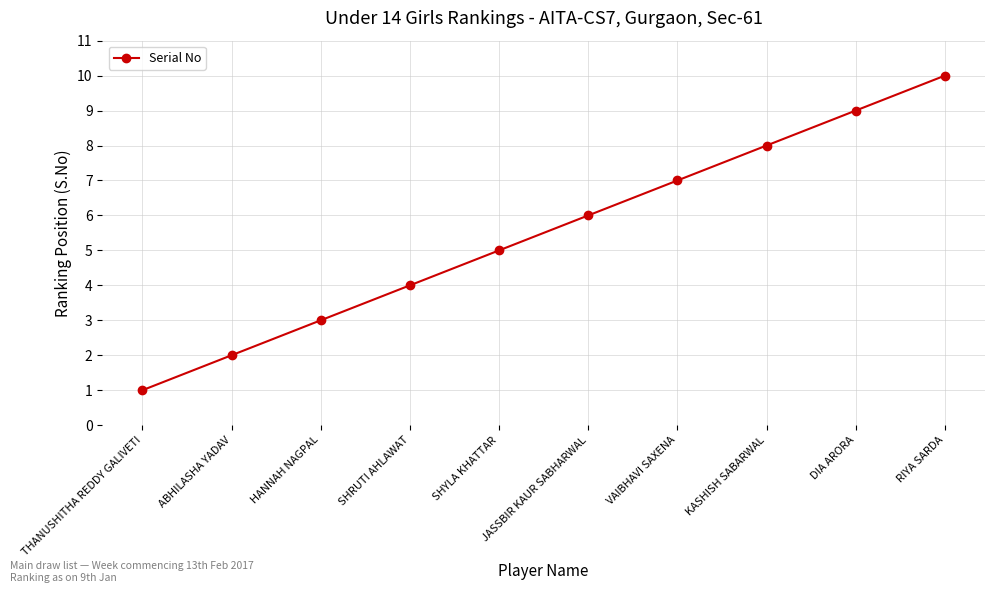

How many distinct data groups are displayed?

1